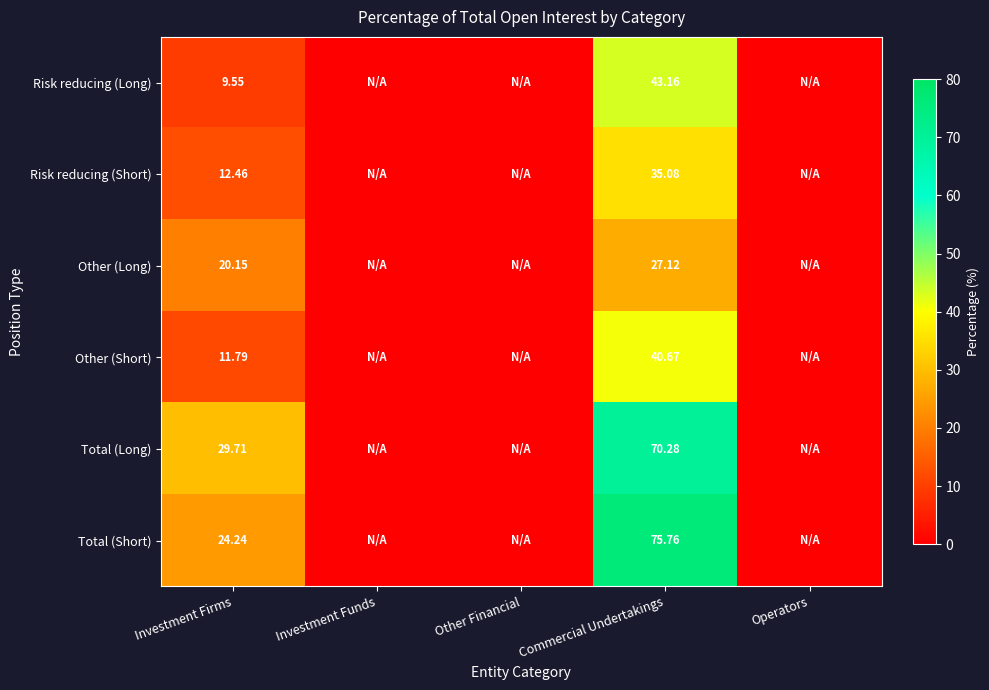

True or false: Risk reducing (Short) has a value of 19.8 at Commercial Undertakings.

False